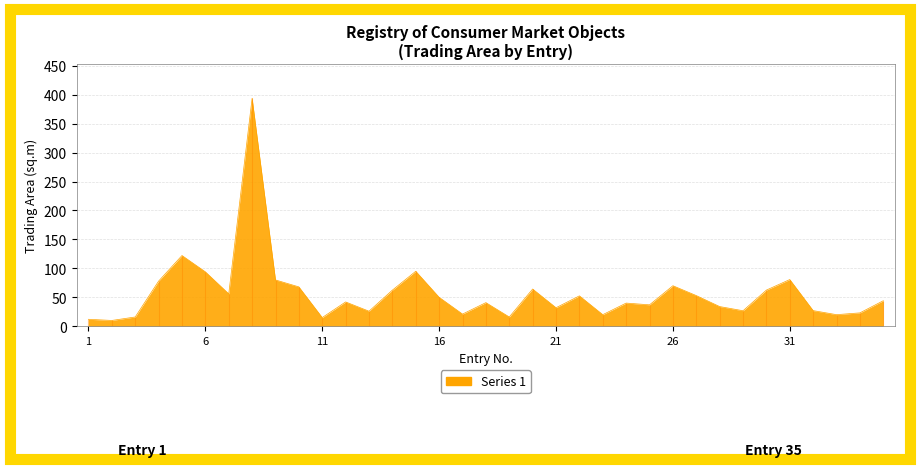

What is the change in value from 7 to 11?

-41.0